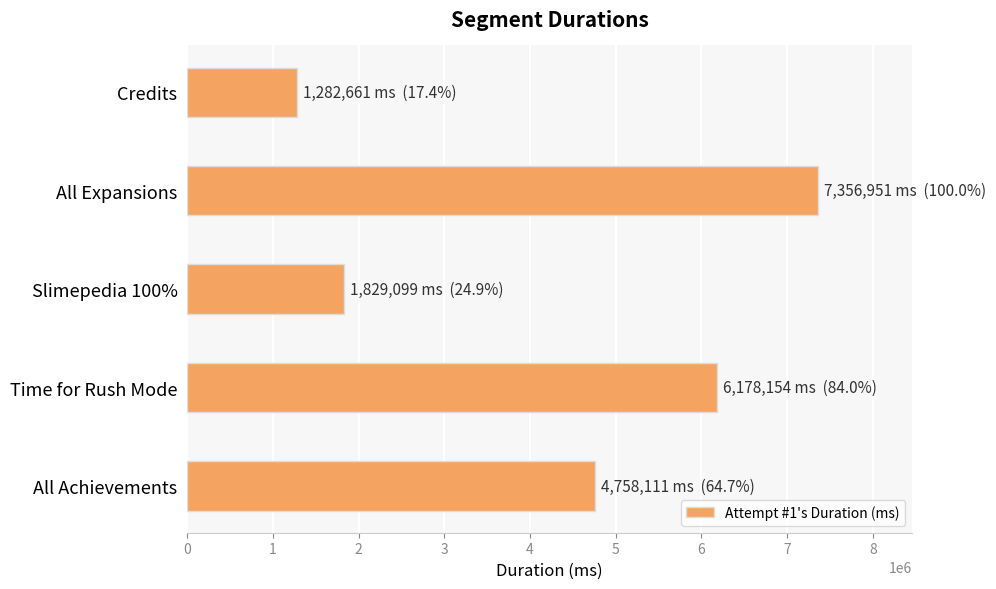

What is the difference between the second highest and minimum values?

4895493